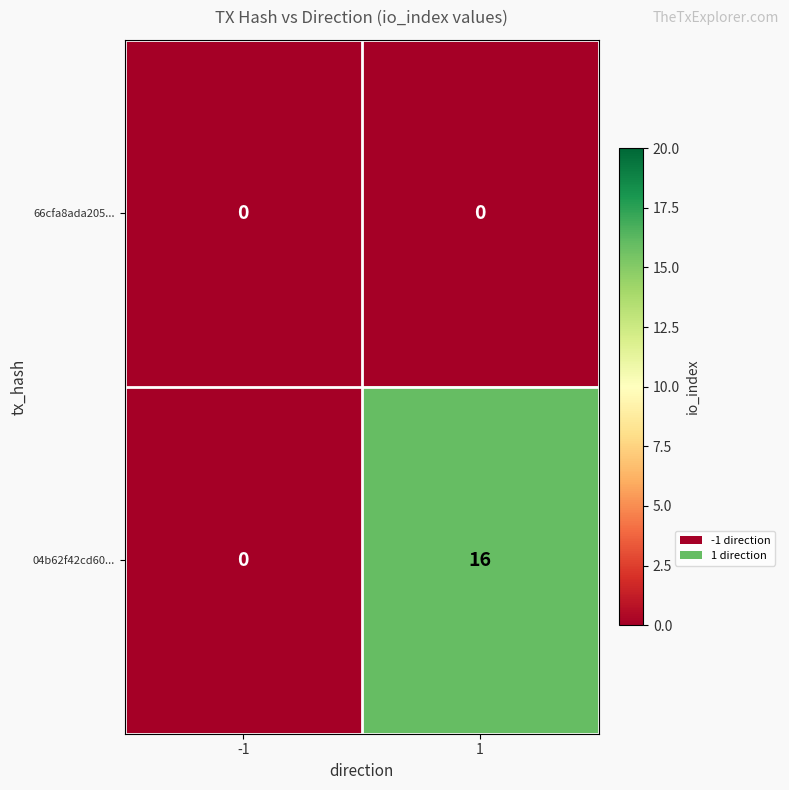

Reading left to right, extract all data points from this chart.

66cfa8ada205...: -1=0	1=0
04b62f42cd60...: -1=0	1=16